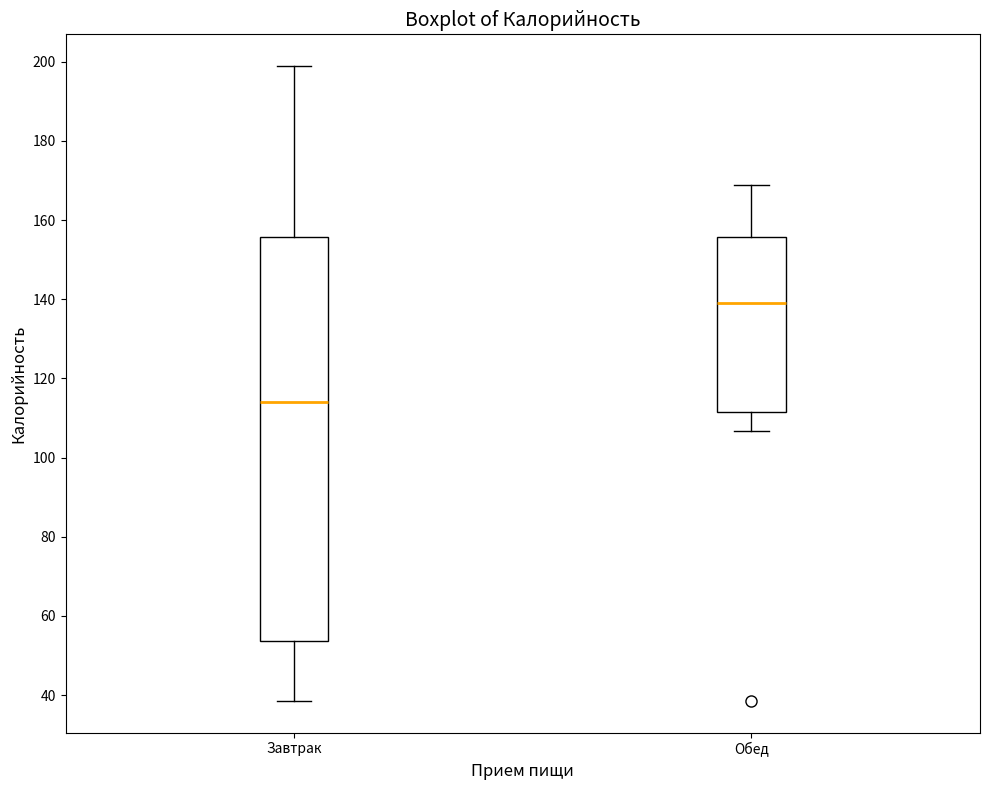

Reading left to right, transcribe this box plot: for each box, give where its median line is, the range the box spans, and where its two whiskers end, as read against the y-axis. The values are not printed on the chart, so give them approximately, as read against the axis.

Завтрак: median 114, box 54 to 156, whiskers 38 to 198
Обед: median 140, box 112 to 156, whiskers 106 to 168